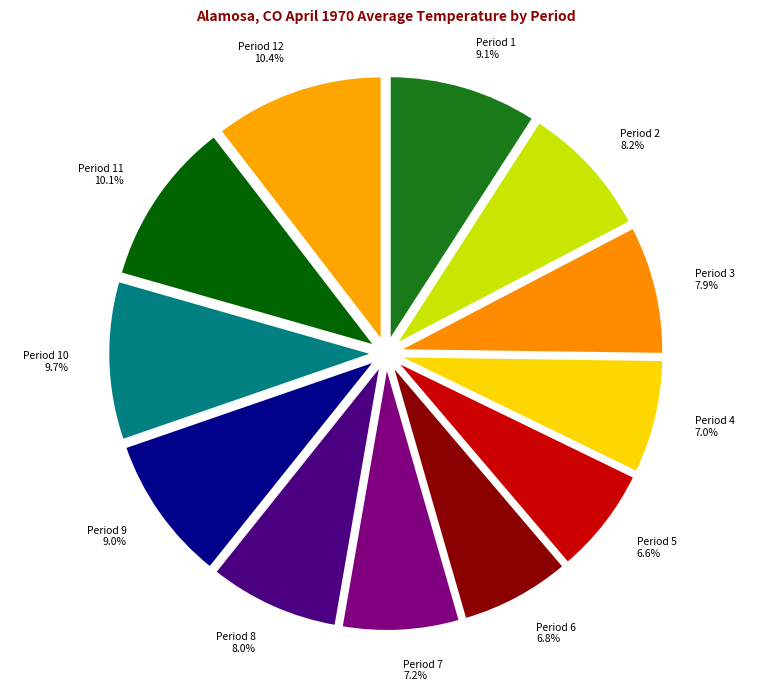

What is the ratio of the value at Period 5 to the value at Period 10?

0.7